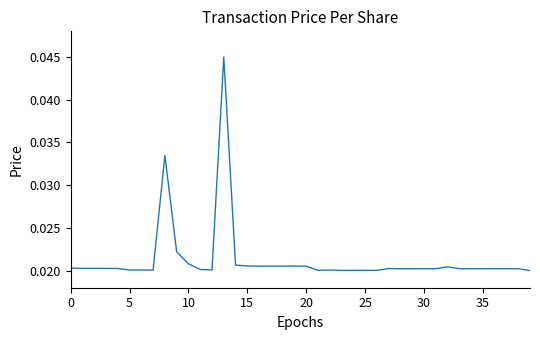

How many lines are shown in the chart?

1